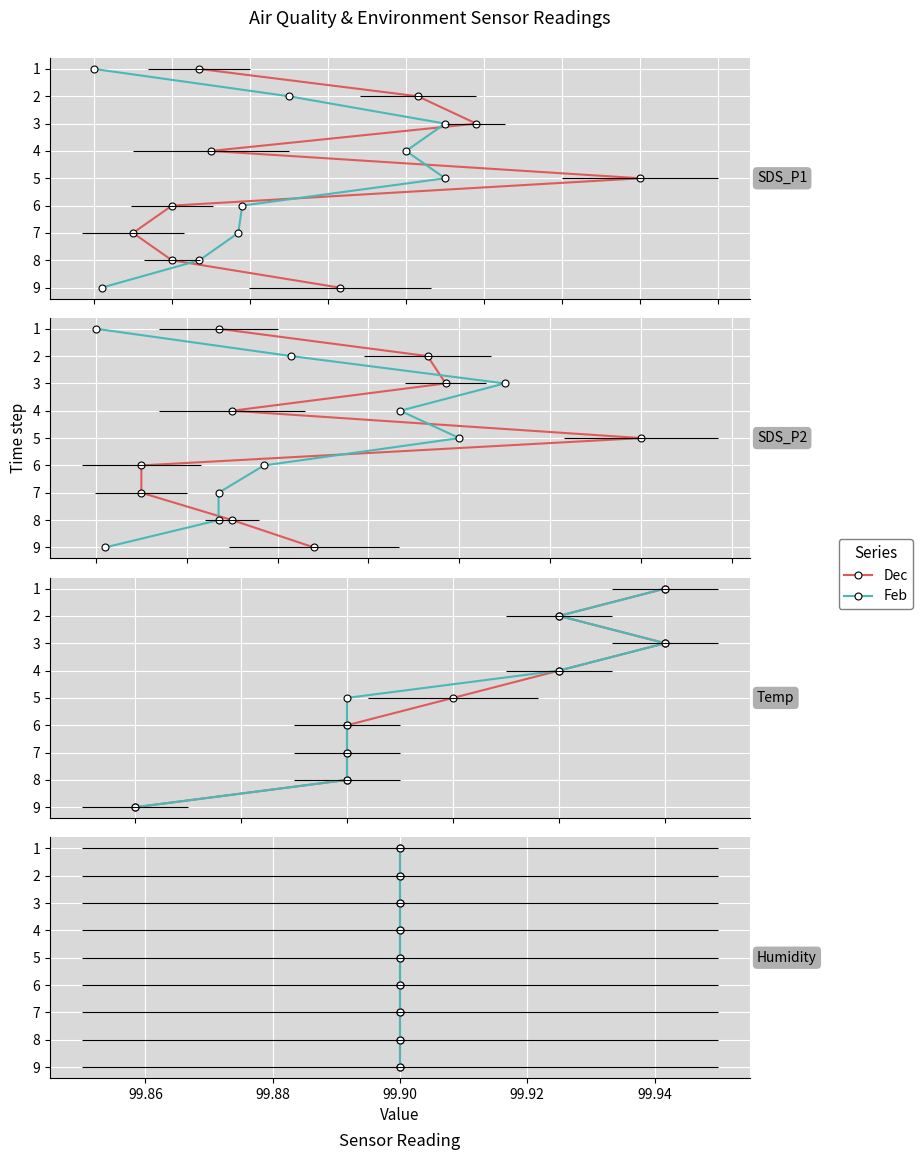

What are all the series names shown in the legend?

Dec, Feb